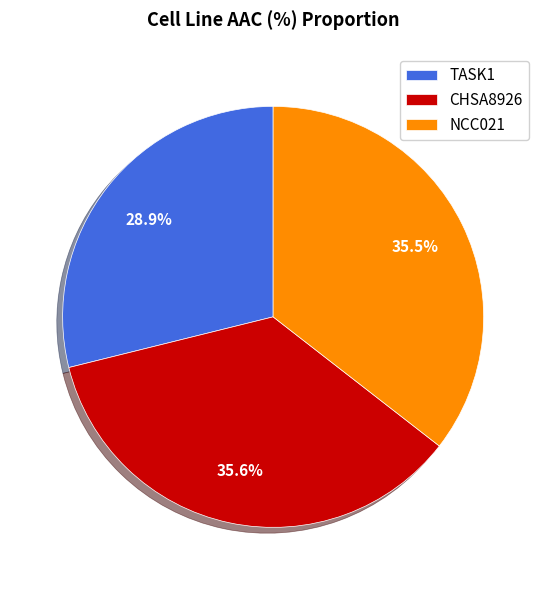

Which category has the smallest portion of the pie?

TASK1